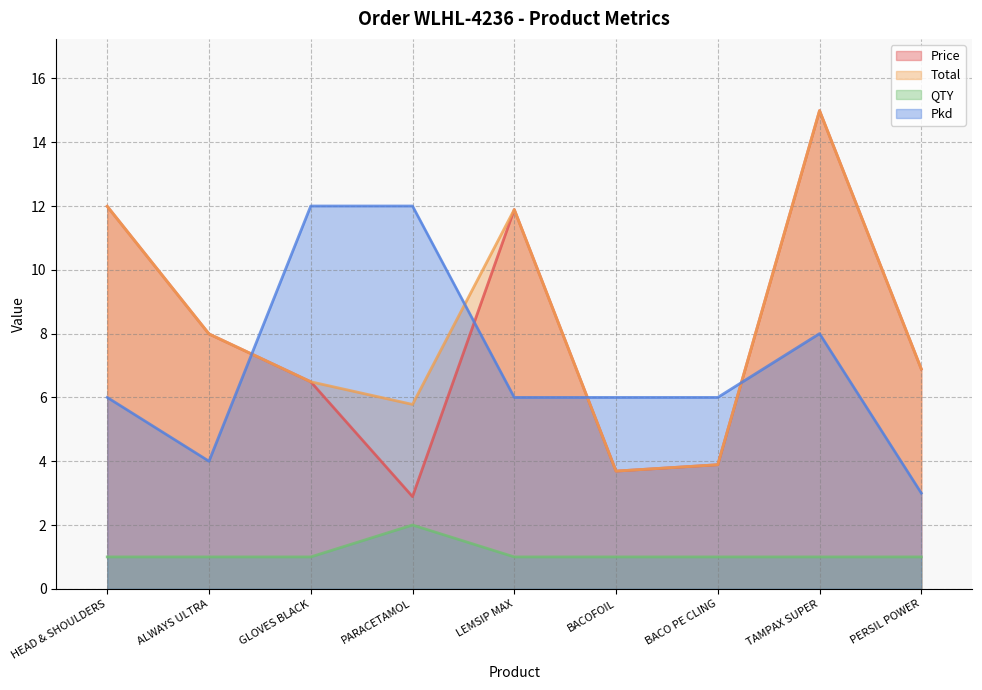

How many interior local peaks does the Pkd series have?

1